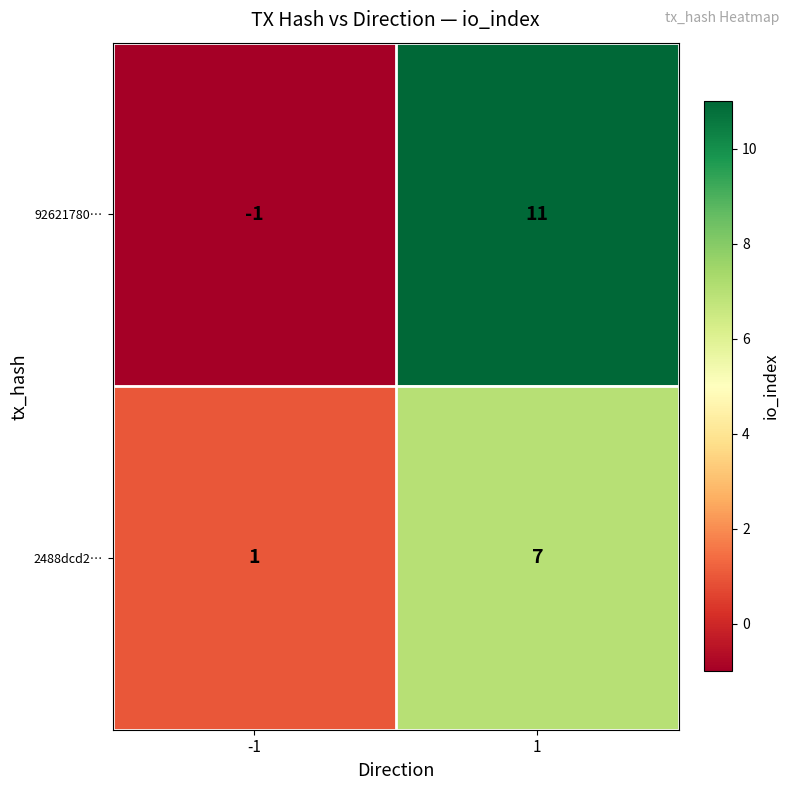

What is the maximum value shown in the chart?

11